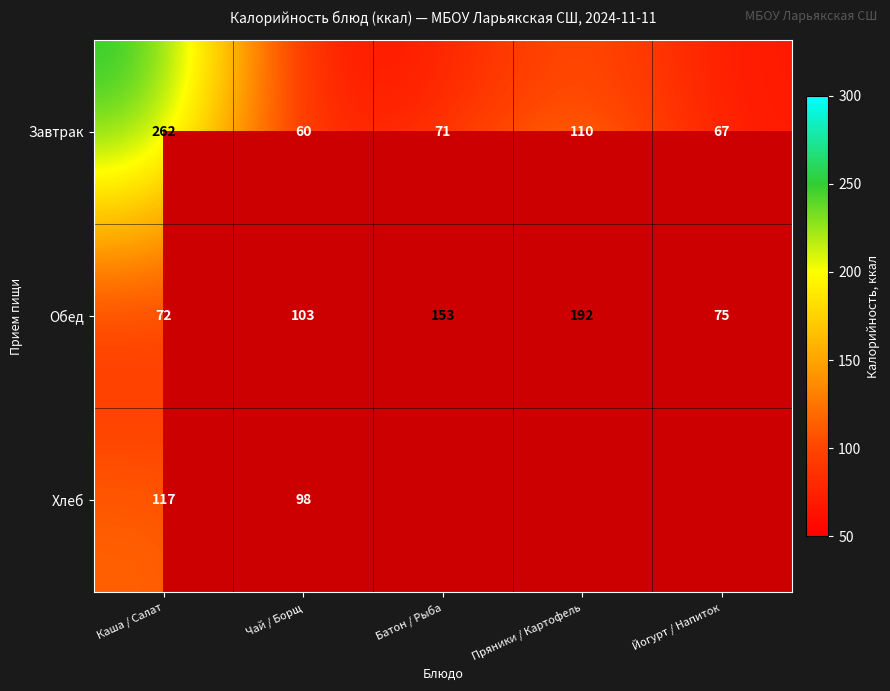

Read the Обед value at Каша / Салат, to the nearest 10.

70